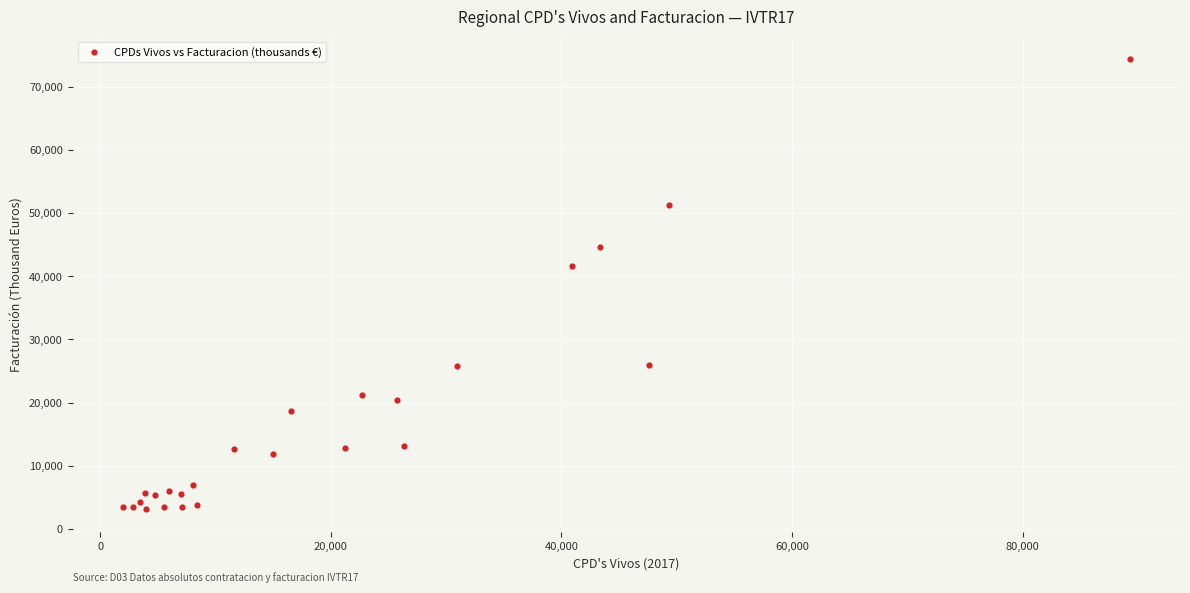

What Y value in the scatter plot is closest to 38762?

41554.4